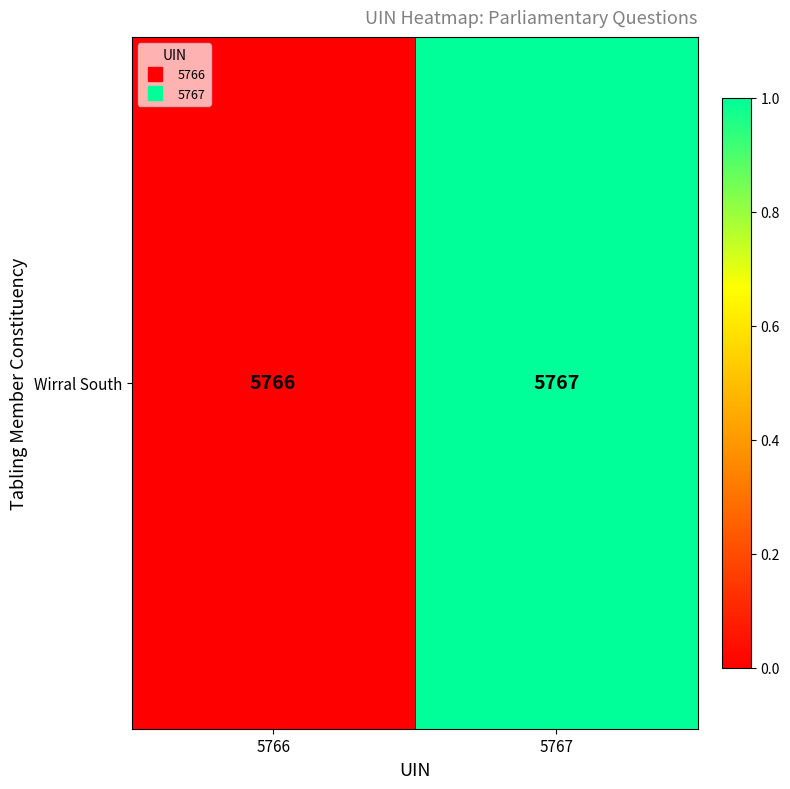

The chart shows a value of 1.8 at 5767. True or false?

False